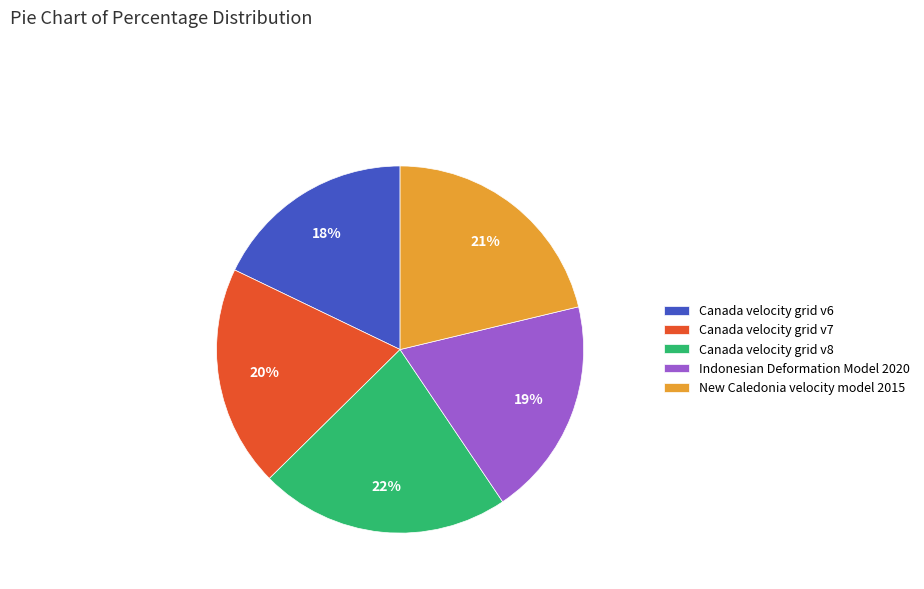

Is it true that Canada velocity grid v8 is 22% of the pie?

True